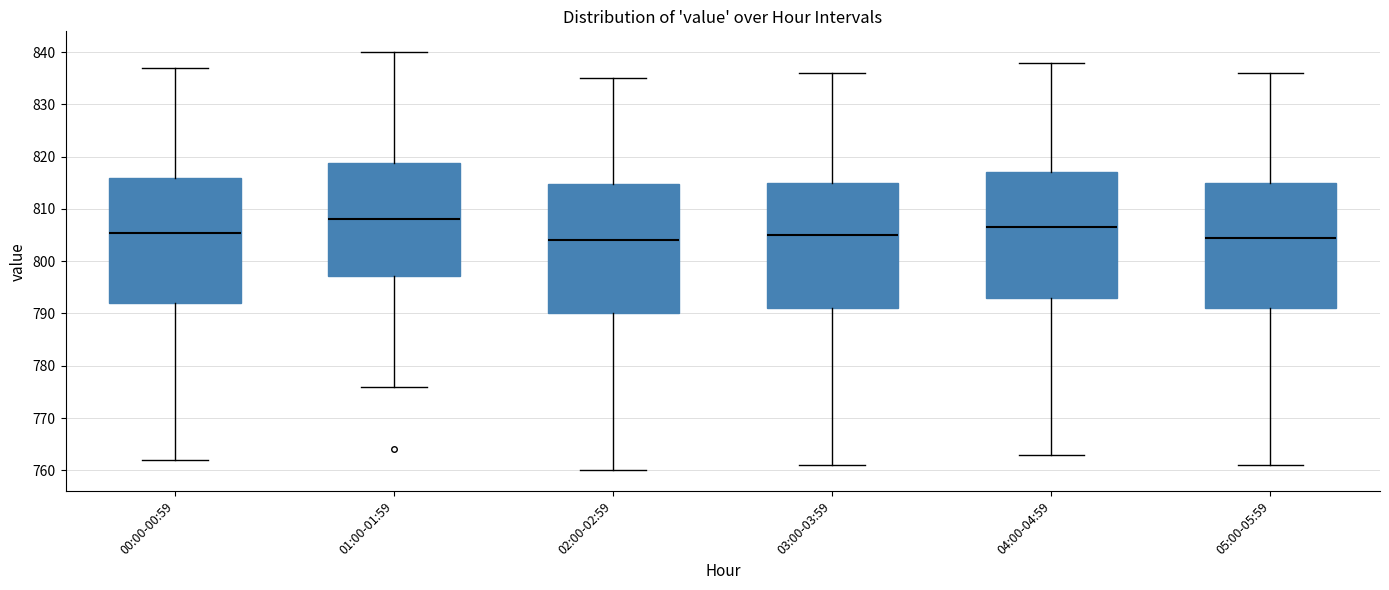

Reading left to right, read every box against the y-axis: the position of its median line, the range the box covers, and the ends of its whiskers. The values are not printed on the chart, so give them approximately, as read against the axis.

00:00-00:59: median 806, box 792 to 816, whiskers 762 to 837
01:00-01:59: median 808, box 797 to 819, whiskers 776 to 840
02:00-02:59: median 804, box 790 to 815, whiskers 760 to 835
03:00-03:59: median 805, box 791 to 815, whiskers 761 to 836
04:00-04:59: median 807, box 793 to 817, whiskers 763 to 838
05:00-05:59: median 805, box 791 to 815, whiskers 761 to 836